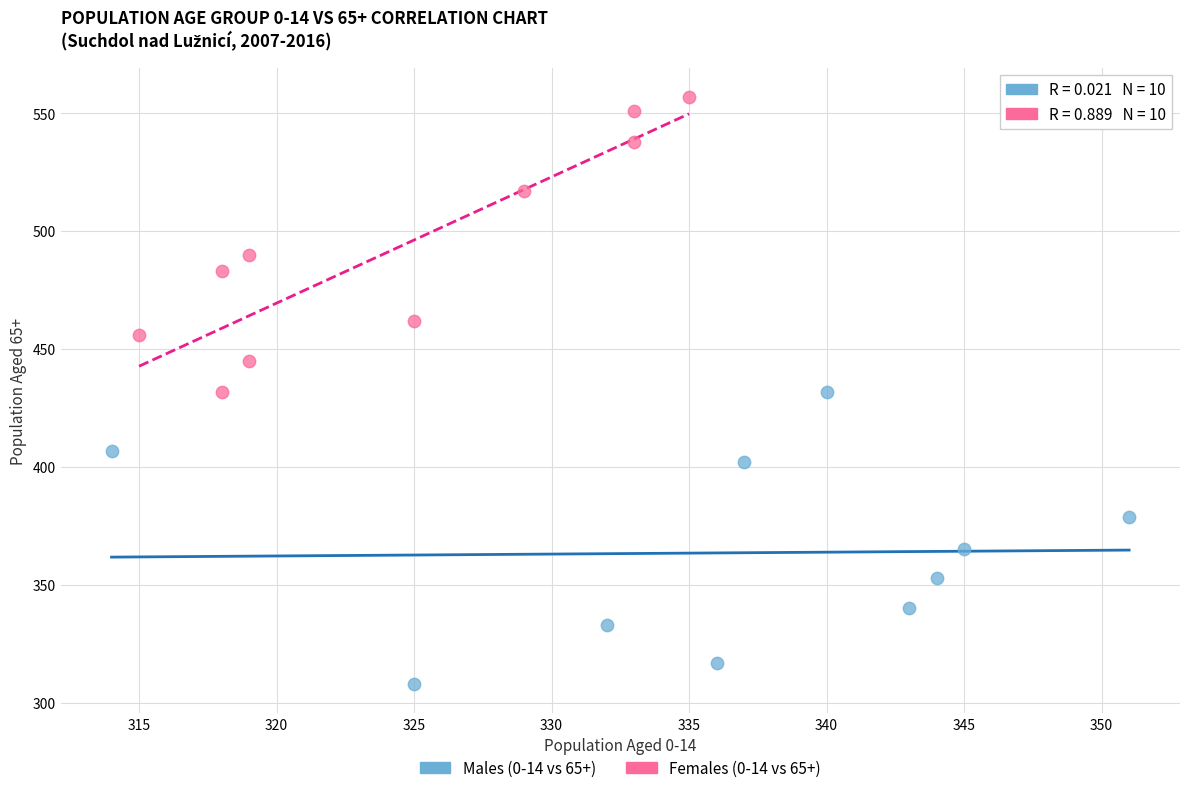

Which series contains the lowest Y value?

Males (0-14 vs 65+)